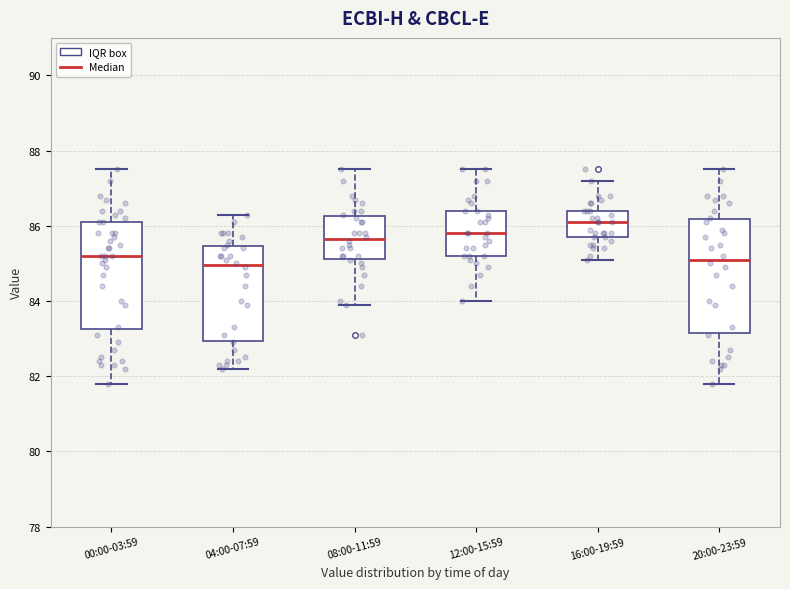

Where does the lower whisker of the box for 04:00-07:59 end on the y-axis? The values are not printed on the chart, so give them approximately, as read against the axis.

82.2